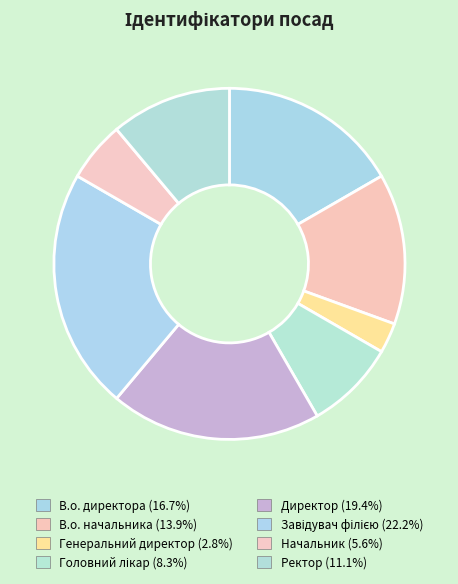

To the nearest percent, what portion does Ректор represent?

11%